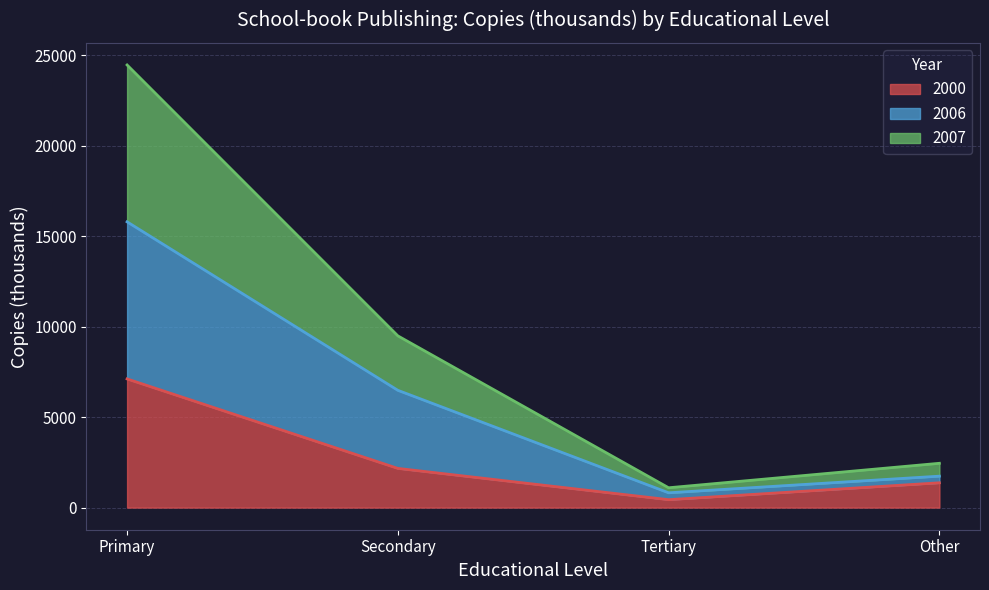

How many values in the 2000 series exceed 2167?

1